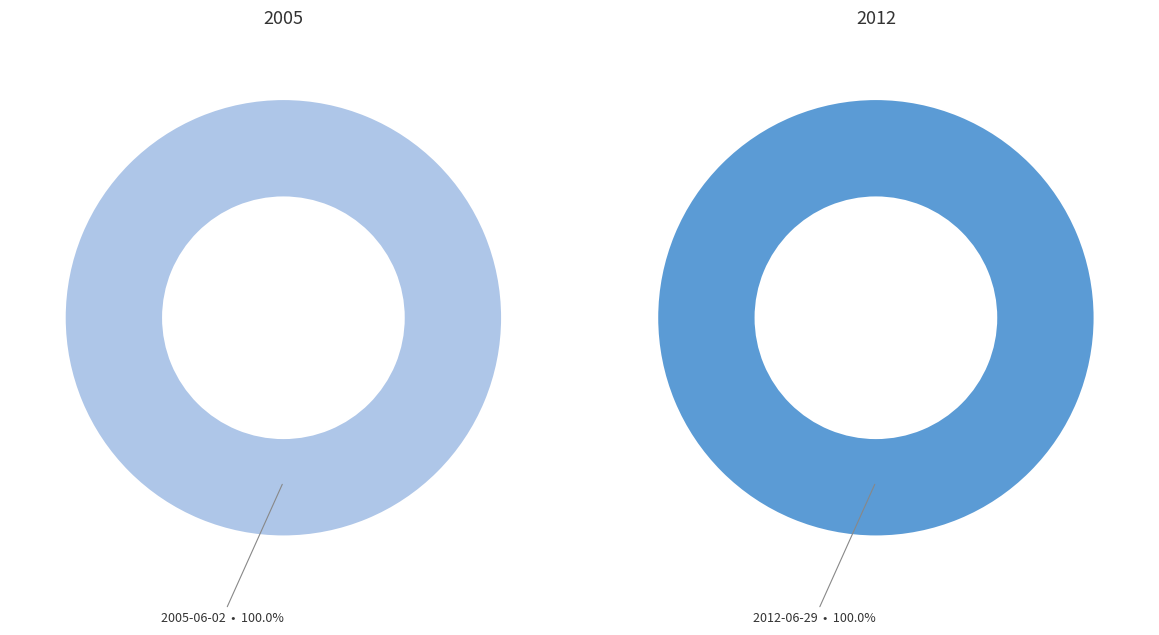

How many slices are in this pie chart?

2